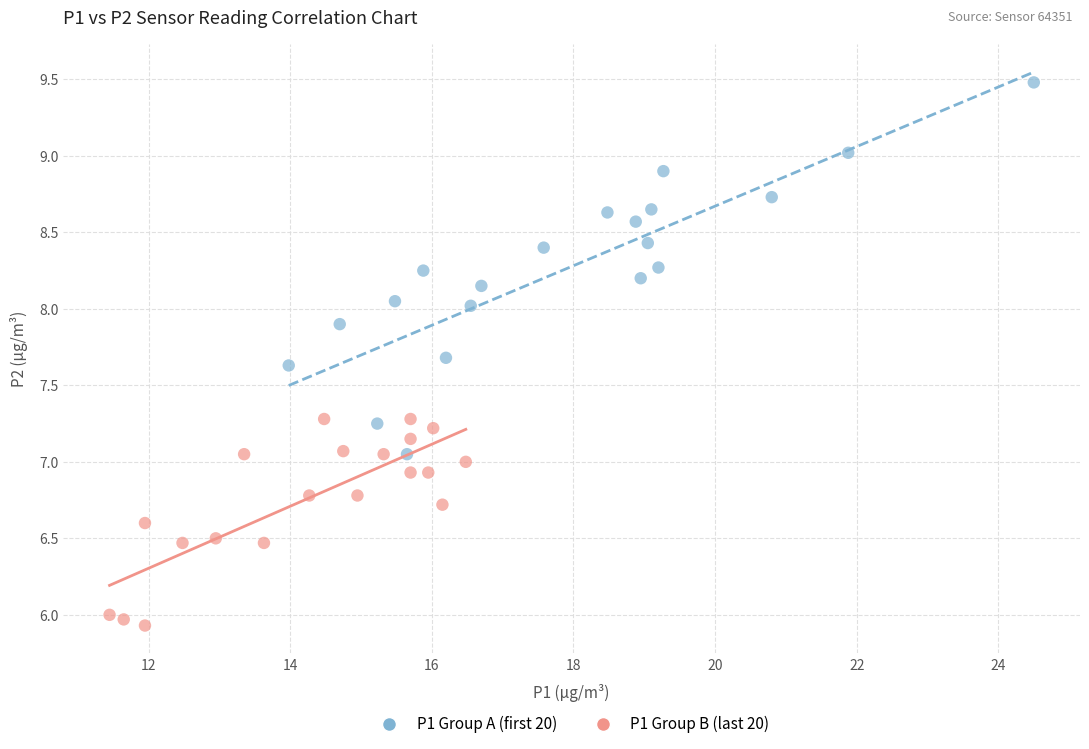

Which series contains the highest Y value?

P1 Group A (first 20)